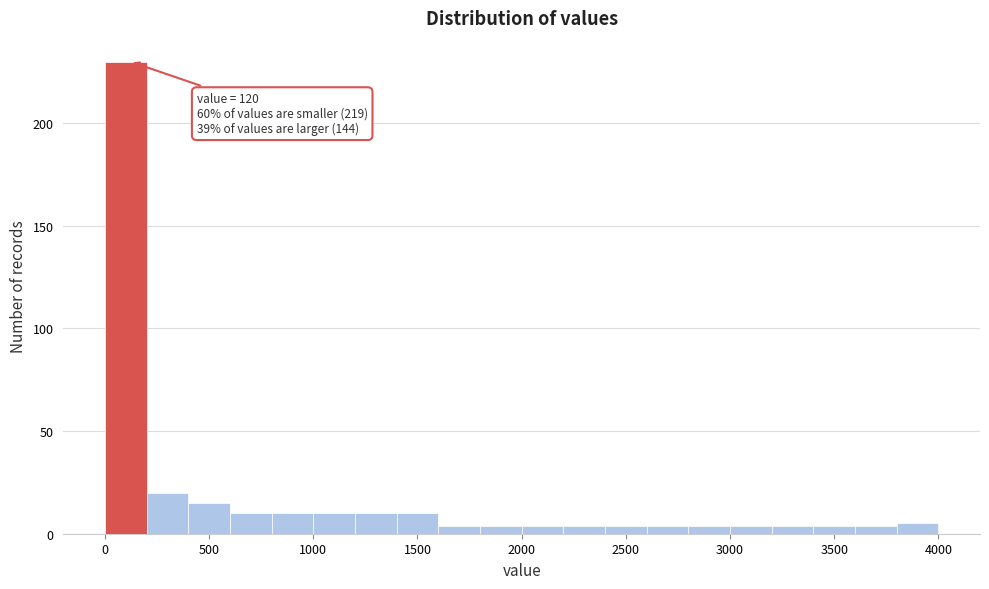

Which range on the x-axis has the tallest bar?

0 to 200